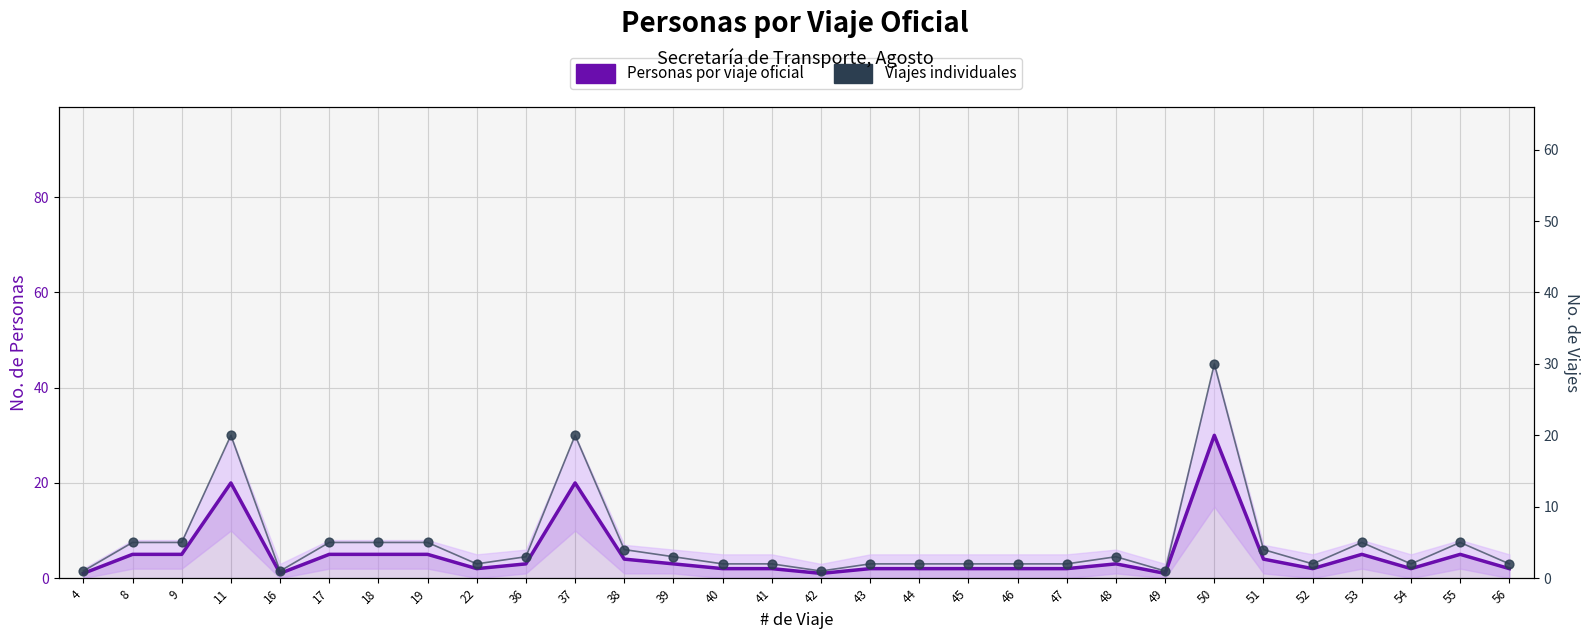

Which series has the largest Y range (max minus min)?

Personas por viaje oficial